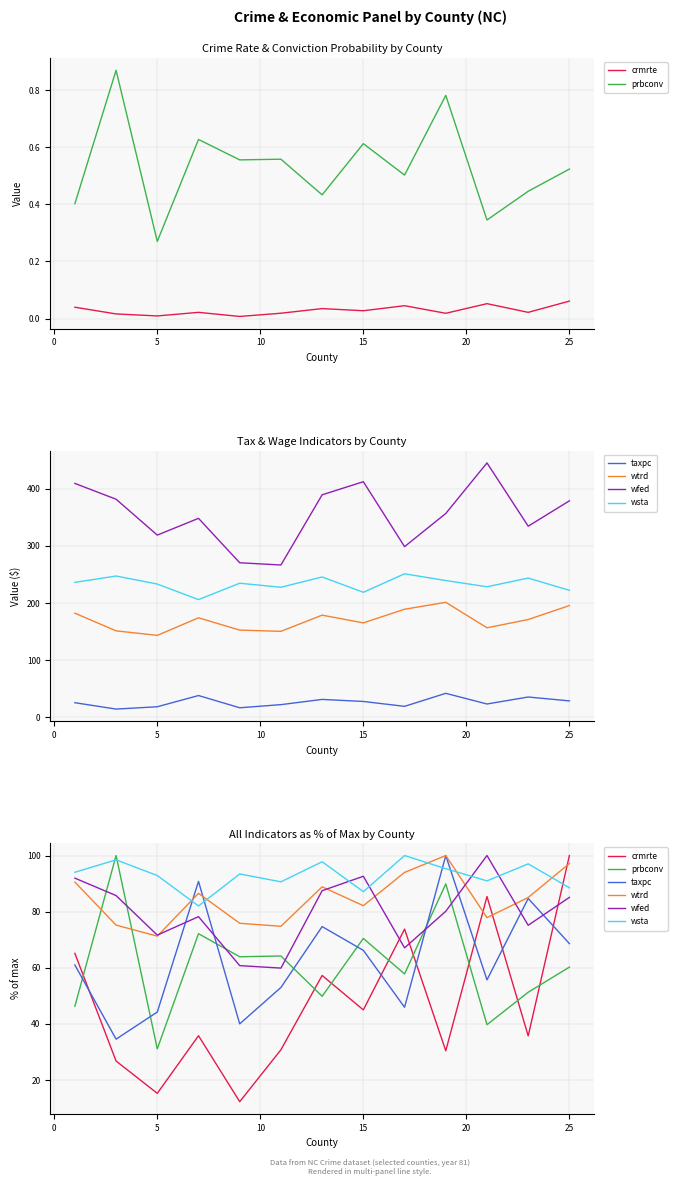

Which series has the widest spread of values?

crmrte